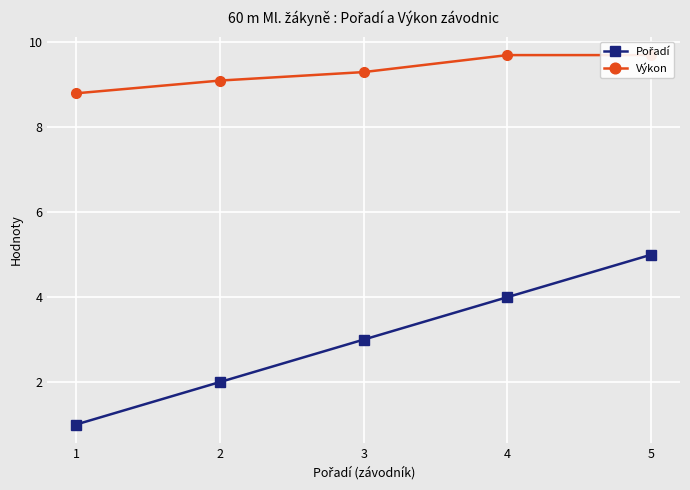

Is it true that Pořadí equals 1.0 at 1?

True